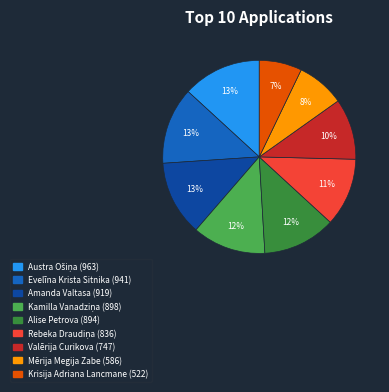

Is it true that Evelīna Krista Sitnika is 13% of the pie?

True